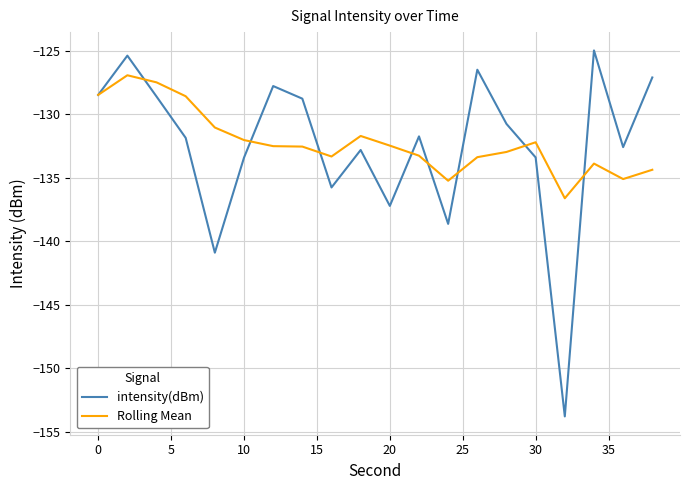

Which series has the largest total across all categories?

Rolling Mean